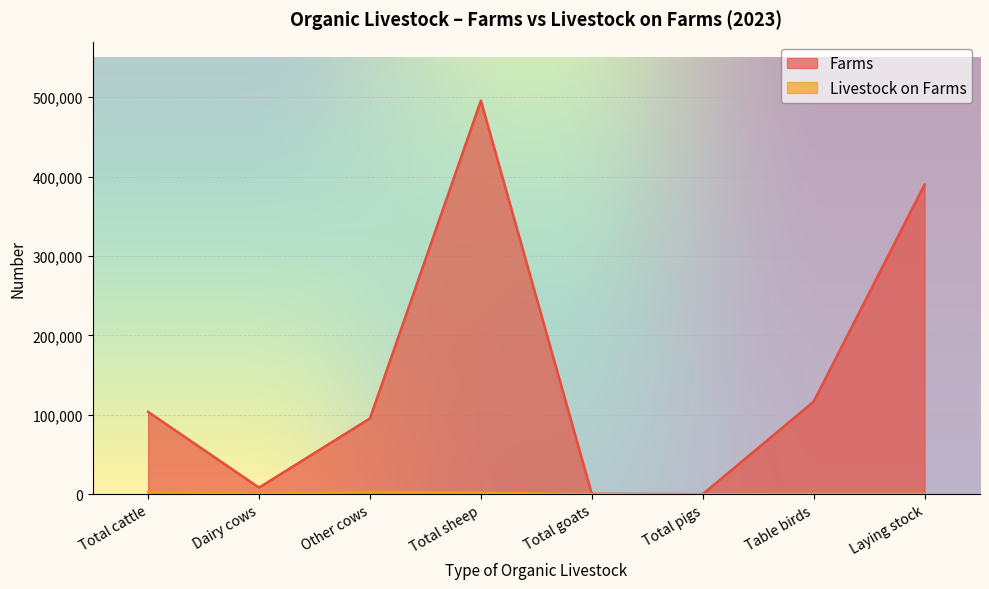

What is the sum of the Farms values at Total sheep and Table birds?

612241